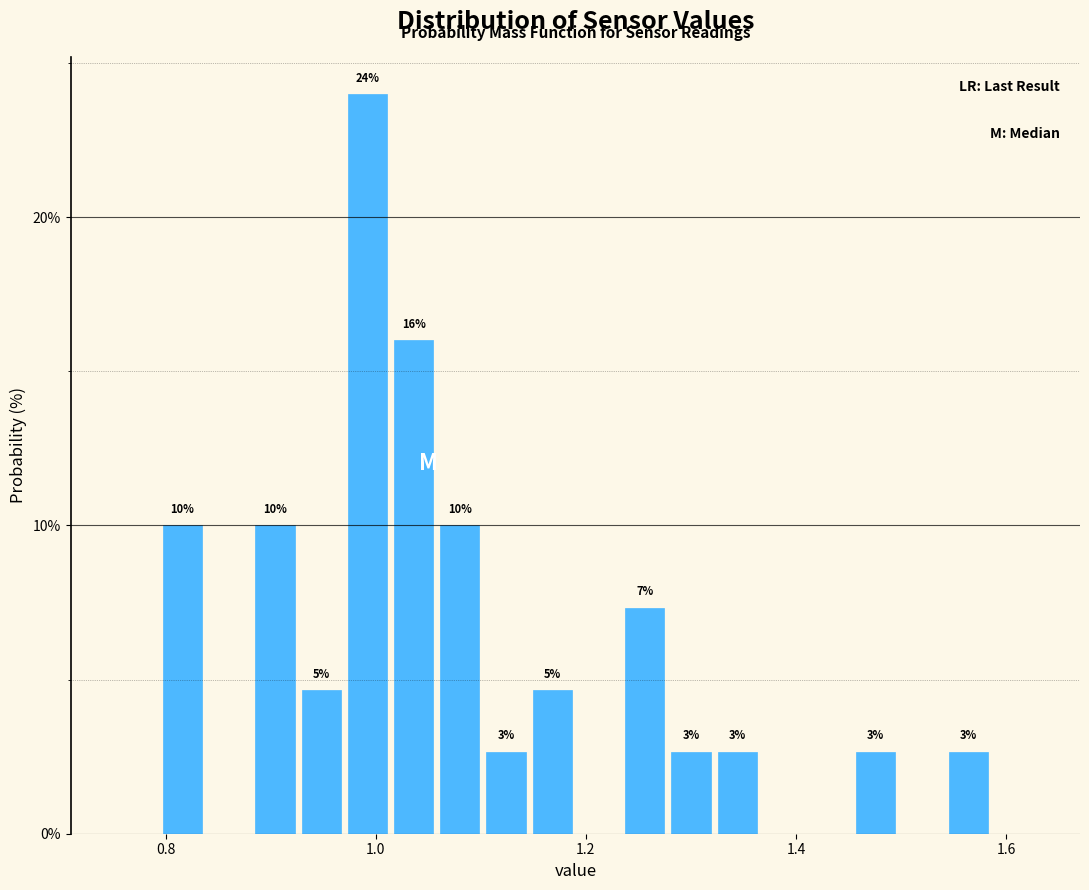

Read against the x-axis, roughly where is the centre of the tallest bar?

1.00